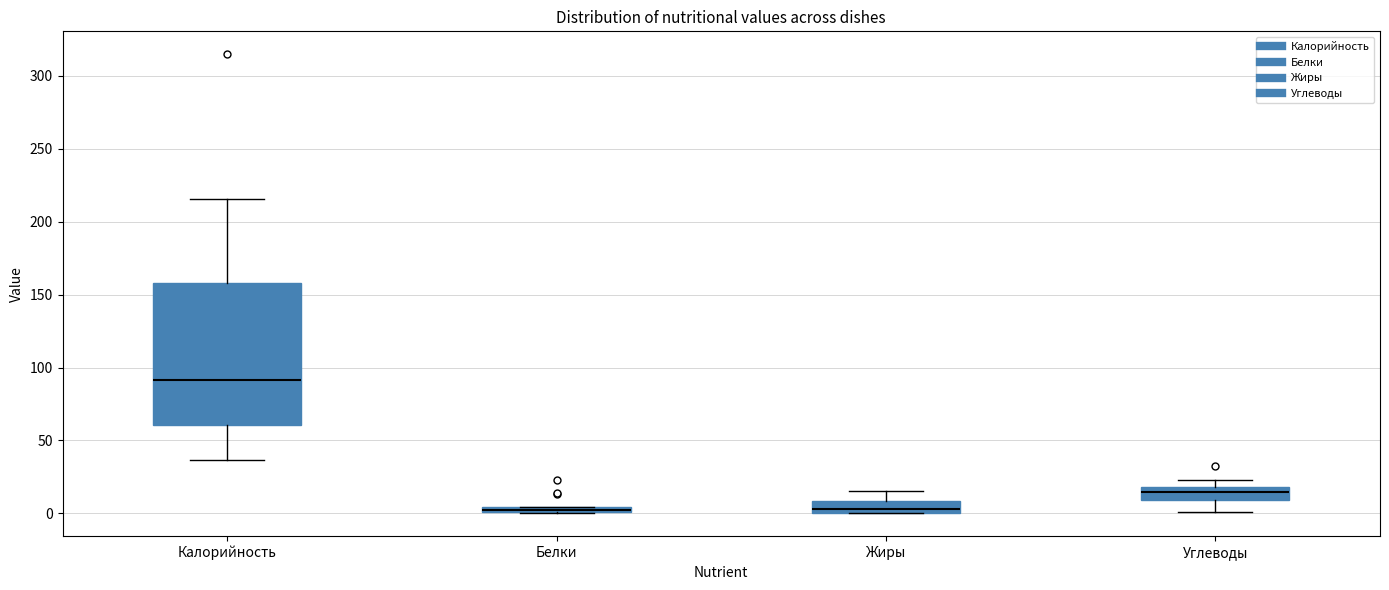

Where is the upper edge of the box for Углеводы on the y-axis? The values are not printed on the chart, so give them approximately, as read against the axis.

20